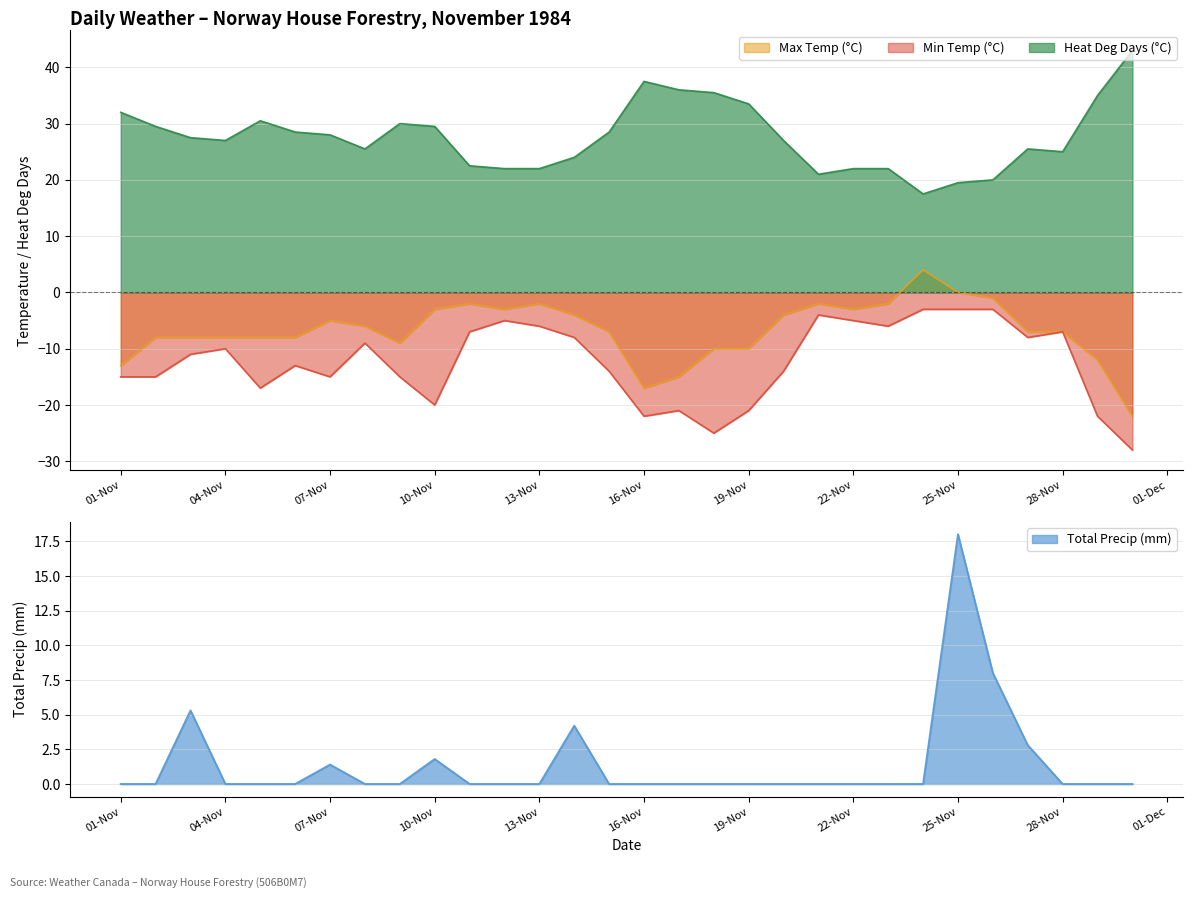

Reading right to left, what are all the values shown in this chart?

Max Temp (°C): -22.0	-12.0	-7.0	-7.0	-1.0	0.0	4.0	-2.0	-3.0	-2.0	-4.0	-10.0	-10.0	-15.0	-17.0	-7.0	-4.0	-2.0	-3.0	-2.0	-3.0	-9.0	-6.0	-5.0	-8.0	-8.0	-8.0	-8.0	-8.0	-13.0
Min Temp (°C): -28.0	-22.0	-7.0	-8.0	-3.0	-3.0	-3.0	-6.0	-5.0	-4.0	-14.0	-21.0	-25.0	-21.0	-22.0	-14.0	-8.0	-6.0	-5.0	-7.0	-20.0	-15.0	-9.0	-15.0	-13.0	-17.0	-10.0	-11.0	-15.0	-15.0
Heat Deg Days (°C): 43.0	35.0	25.0	25.5	20.0	19.5	17.5	22.0	22.0	21.0	27.0	33.5	35.5	36.0	37.5	28.5	24.0	22.0	22.0	22.5	29.5	30.0	25.5	28.0	28.5	30.5	27.0	27.5	29.5	32.0
Total Precip (mm): 0.0	0.0	0.0	2.8	8.0	18.0	0.0	0.0	0.0	0.0	0.0	0.0	0.0	0.0	0.0	0.0	4.2	0.0	0.0	0.0	1.8	0.0	0.0	1.4	0.0	0.0	0.0	5.3	0.0	0.0